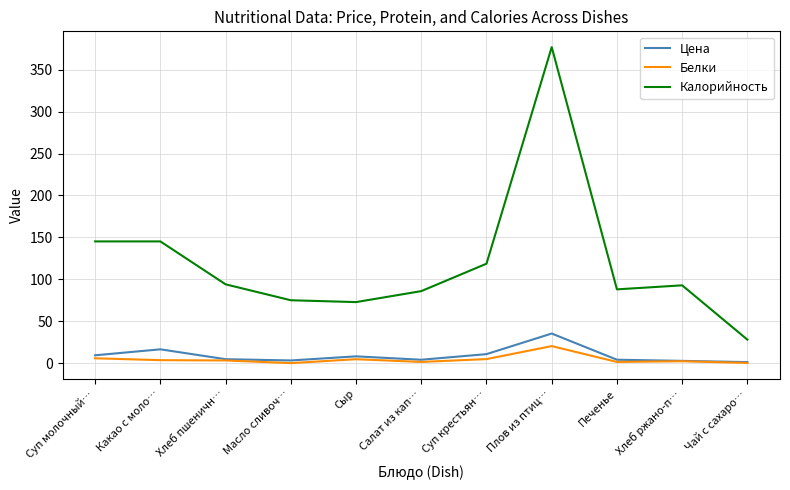

What are all the series names shown in the legend?

Цена, Белки, Калорийность